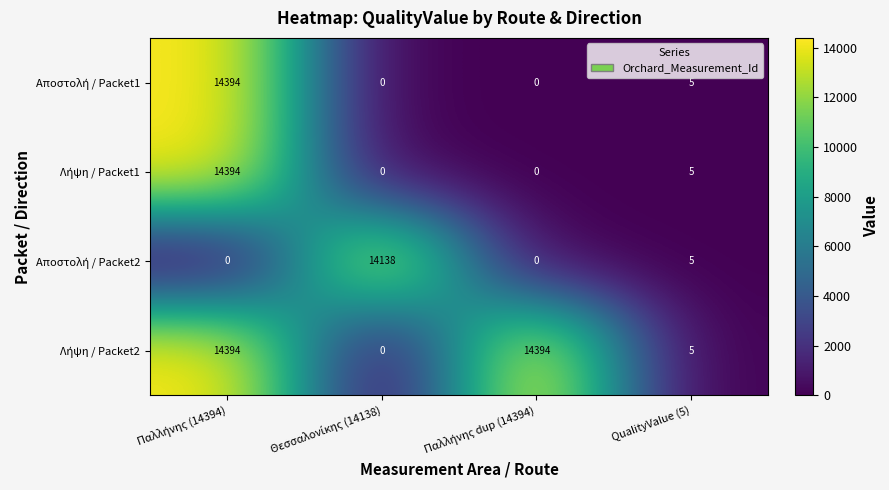

At how many categories does at least one series exceed 3263?

3